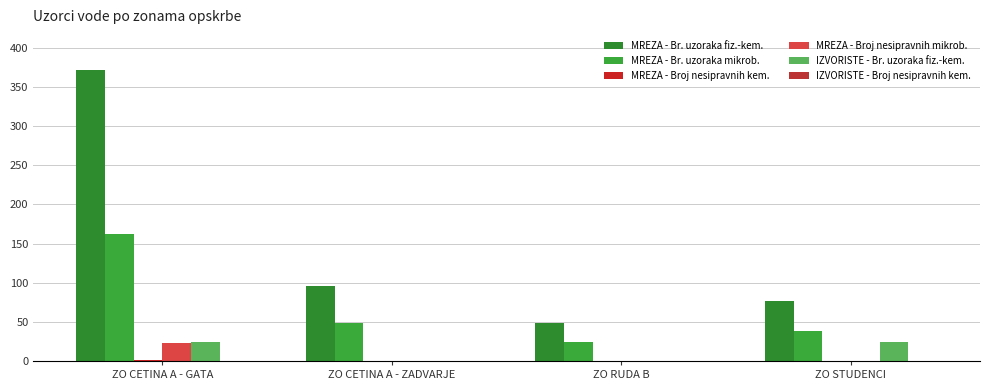

Reading left to right, list all the values displayed in this chart.

MREZA - Br. uzoraka fiz.-kem.: ZO CETINA A - GATA=371	ZO CETINA A - ZADVARJE=96	ZO RUDA B=48	ZO STUDENCI=76
MREZA - Br. uzoraka mikrob.: ZO CETINA A - GATA=162	ZO CETINA A - ZADVARJE=48	ZO RUDA B=24	ZO STUDENCI=38
MREZA - Broj nesipravnih kem.: ZO CETINA A - GATA=1	ZO CETINA A - ZADVARJE=0	ZO RUDA B=0	ZO STUDENCI=0
MREZA - Broj nesipravnih mikrob.: ZO CETINA A - GATA=23	ZO CETINA A - ZADVARJE=0	ZO RUDA B=0	ZO STUDENCI=0
IZVORISTE - Br. uzoraka fiz.-kem.: ZO CETINA A - GATA=24	ZO CETINA A - ZADVARJE=0	ZO RUDA B=0	ZO STUDENCI=24
IZVORISTE - Broj nesipravnih kem.: ZO CETINA A - GATA=0	ZO CETINA A - ZADVARJE=0	ZO RUDA B=0	ZO STUDENCI=0